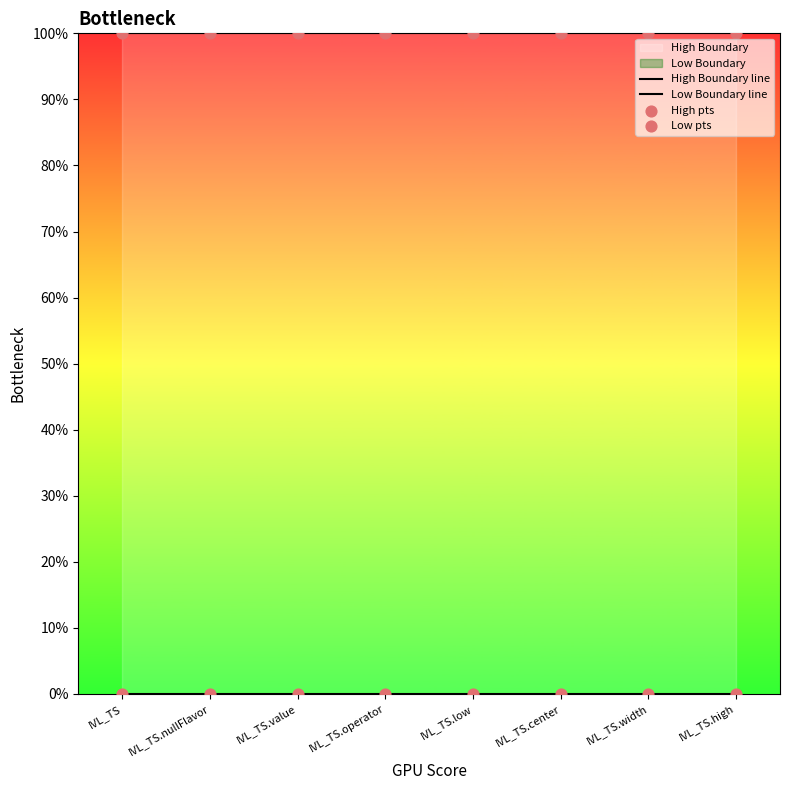

At how many categories does at least one series exceed 0?

8